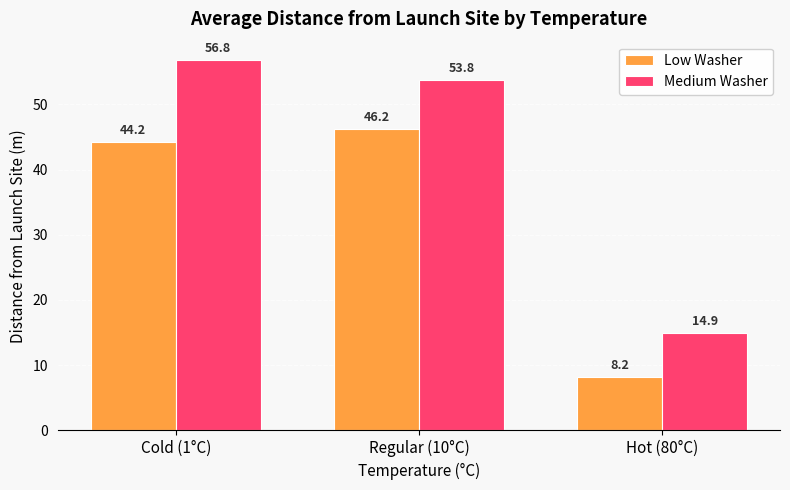

What is the label of the 3rd bar from the left?

Hot (80°C)